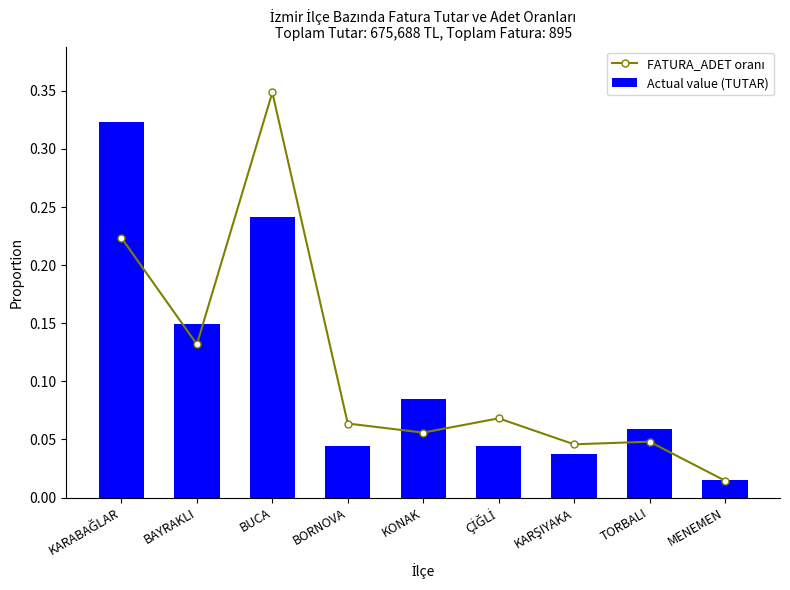

What is the sum of the Actual value (TUTAR) values at TORBALI and BORNOVA?

0.1